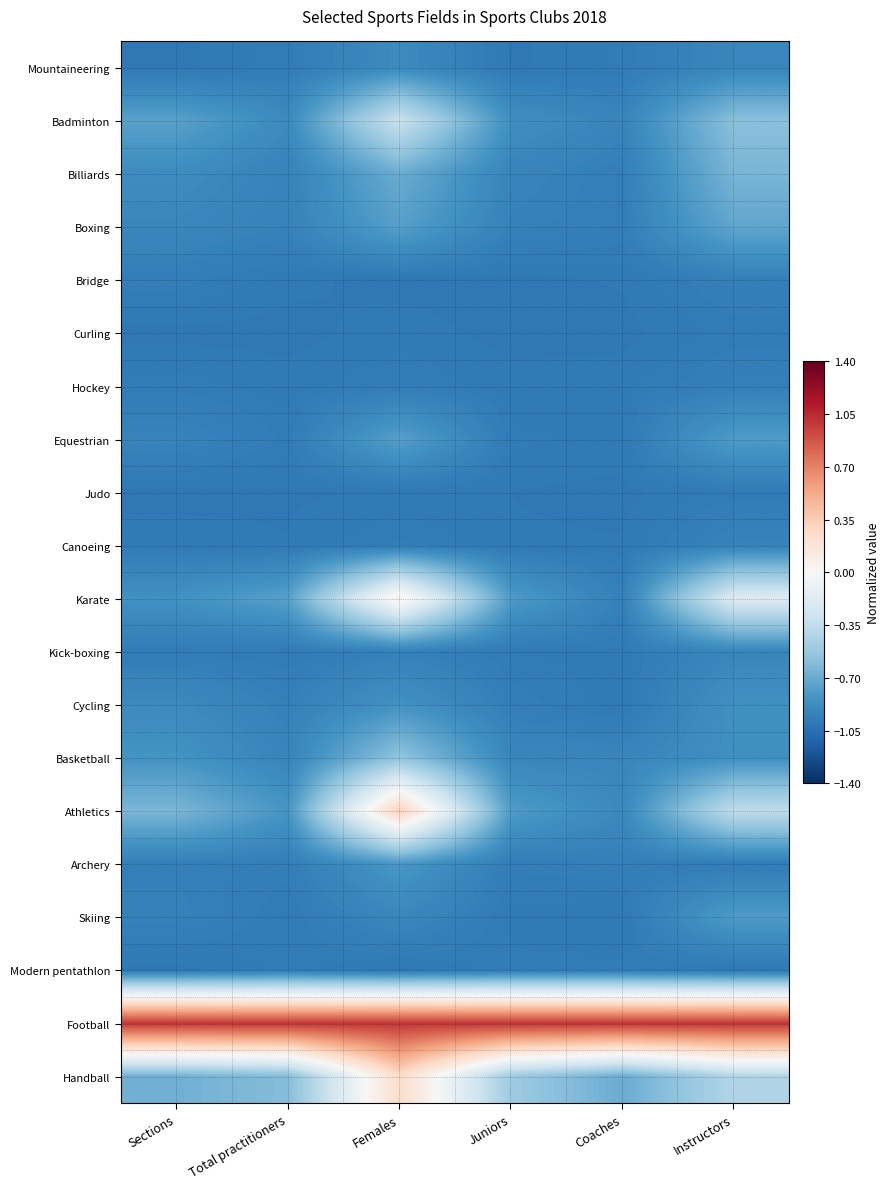

Which label corresponds to the largest value in the chart?

Sections